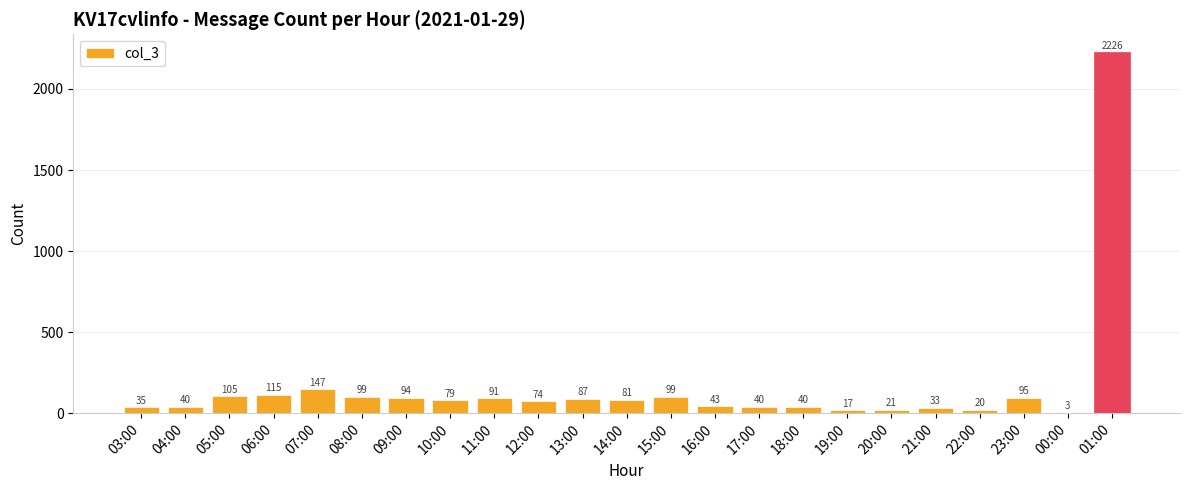

What is the average value?

160